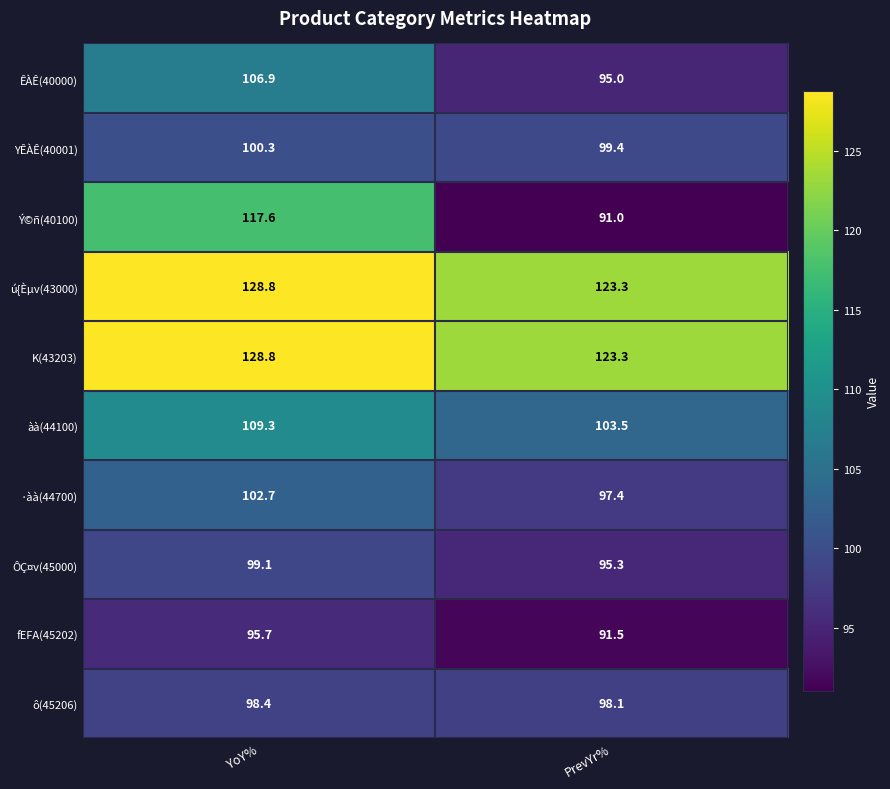

What is the maximum value shown in the chart?

128.8